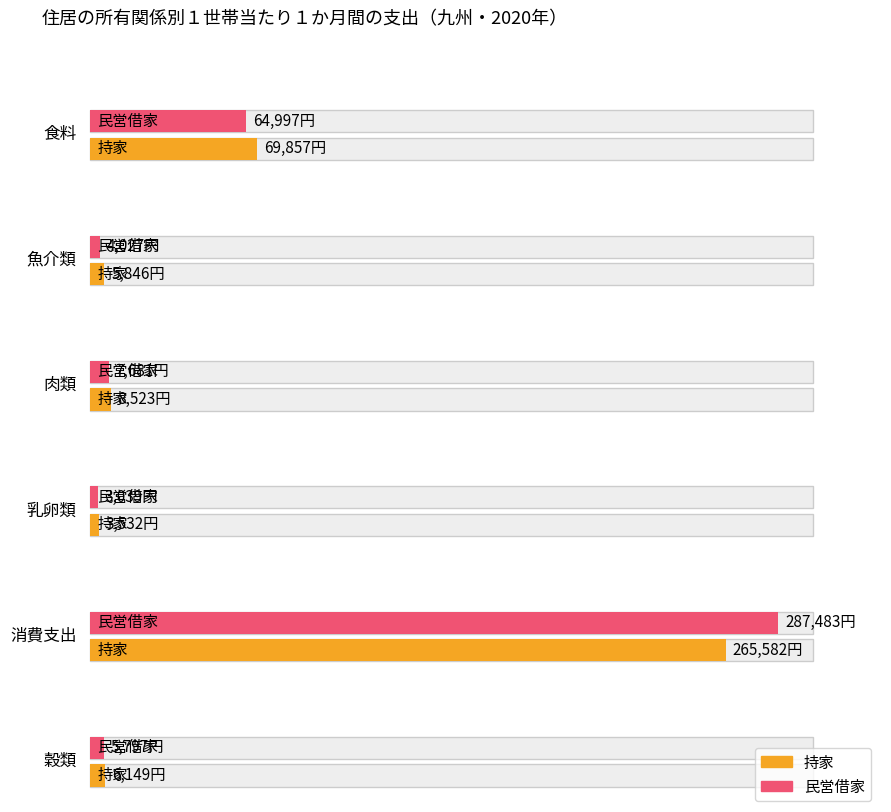

What is the label of the 3rd bar from the left?

肉類